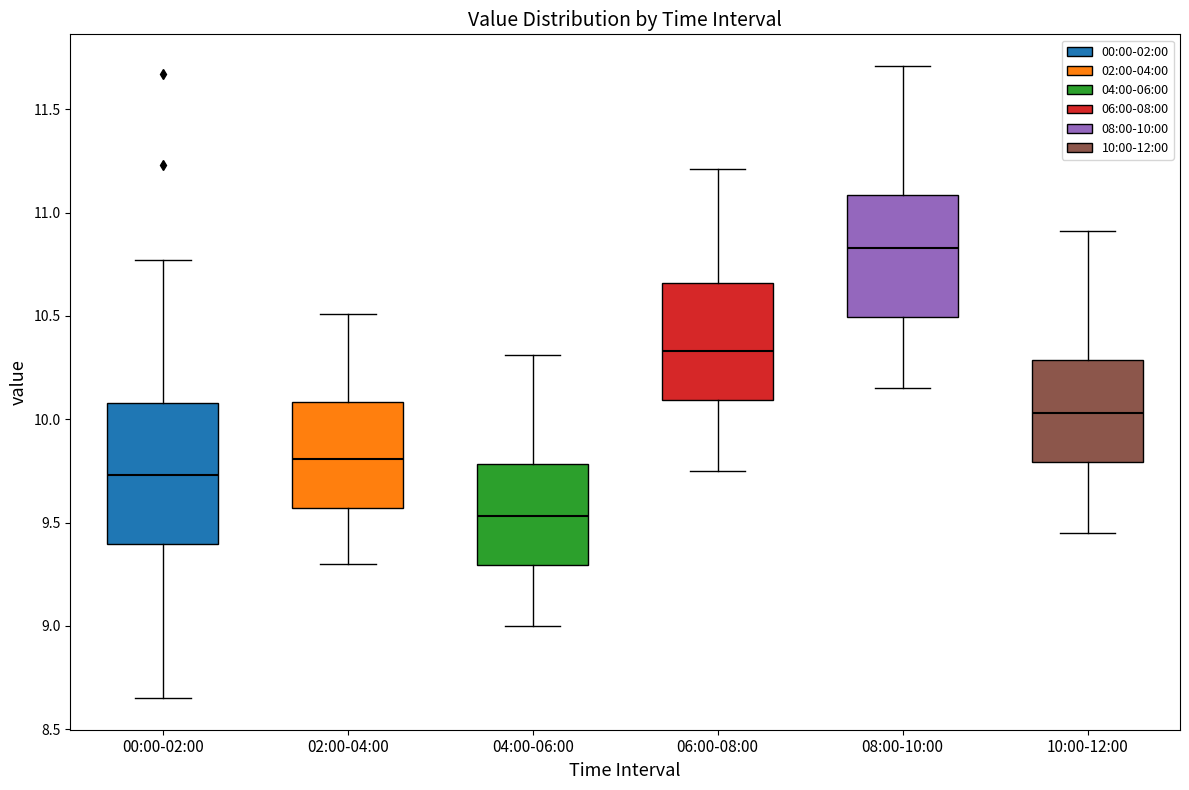

Comparing the boxes themselves (not the whiskers), which one is the tallest?

00:00-02:00